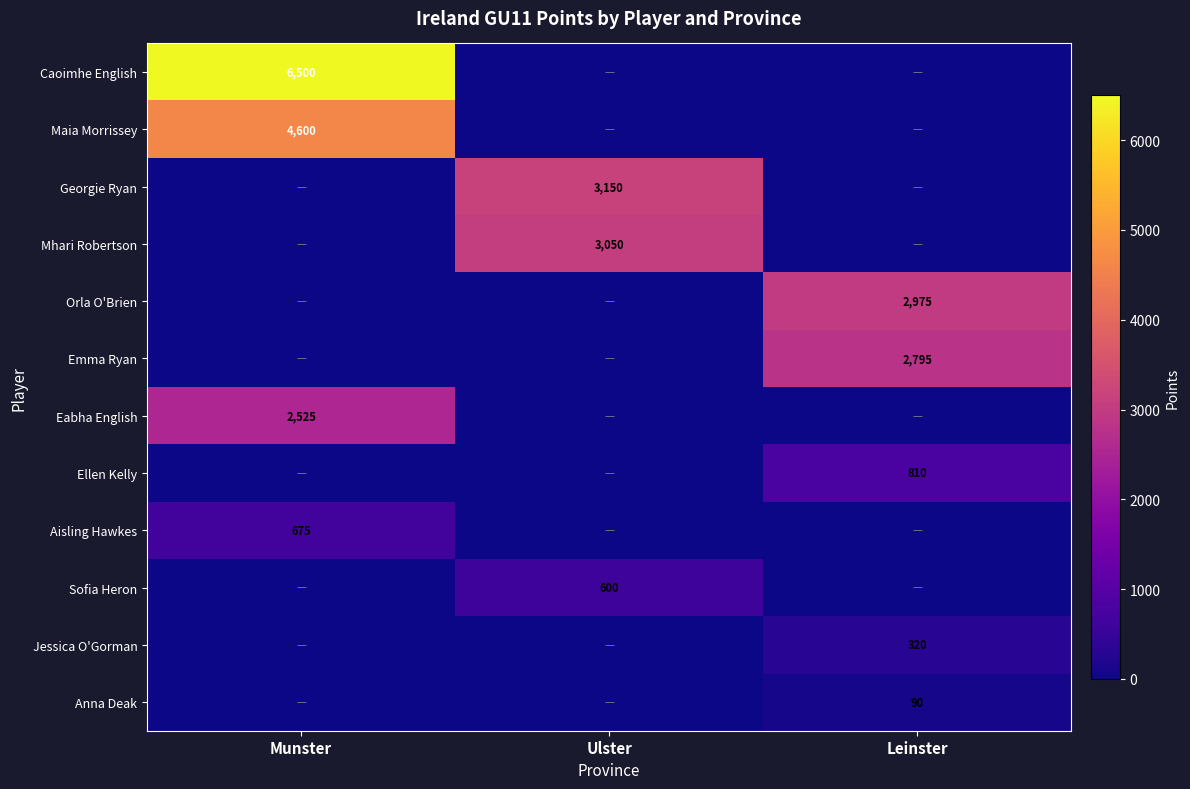

How many distinct data groups are displayed?

12